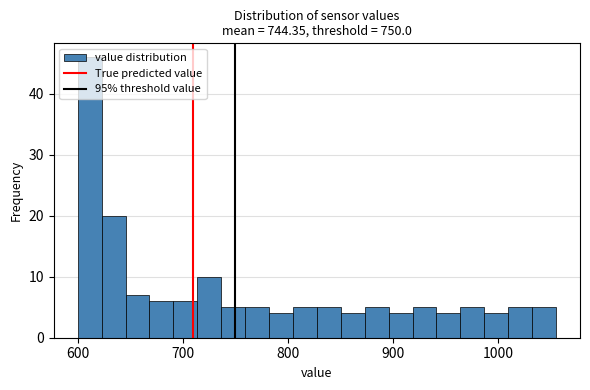

Around what value on the x-axis is the tallest bar? Give the approximate position of its centre, as read against the axis.

610